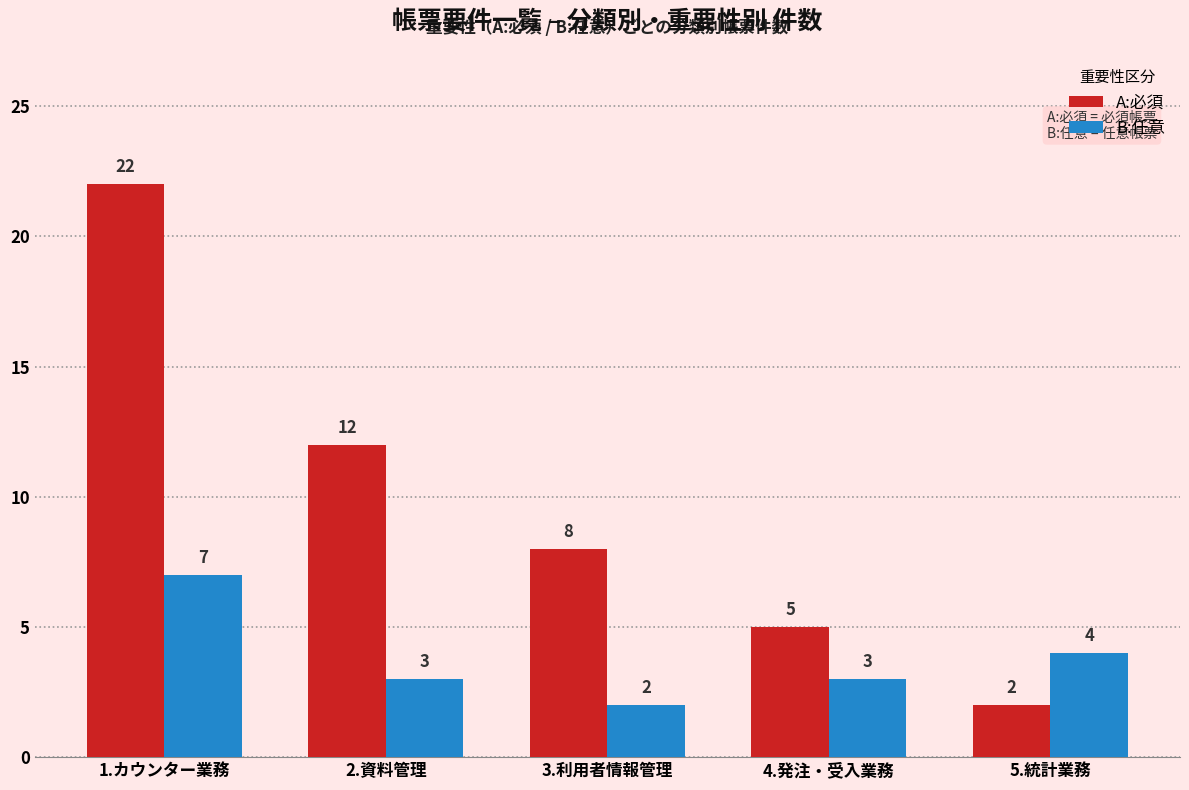

Is it true that A:必須 equals 8 at 2.資料管理?

False